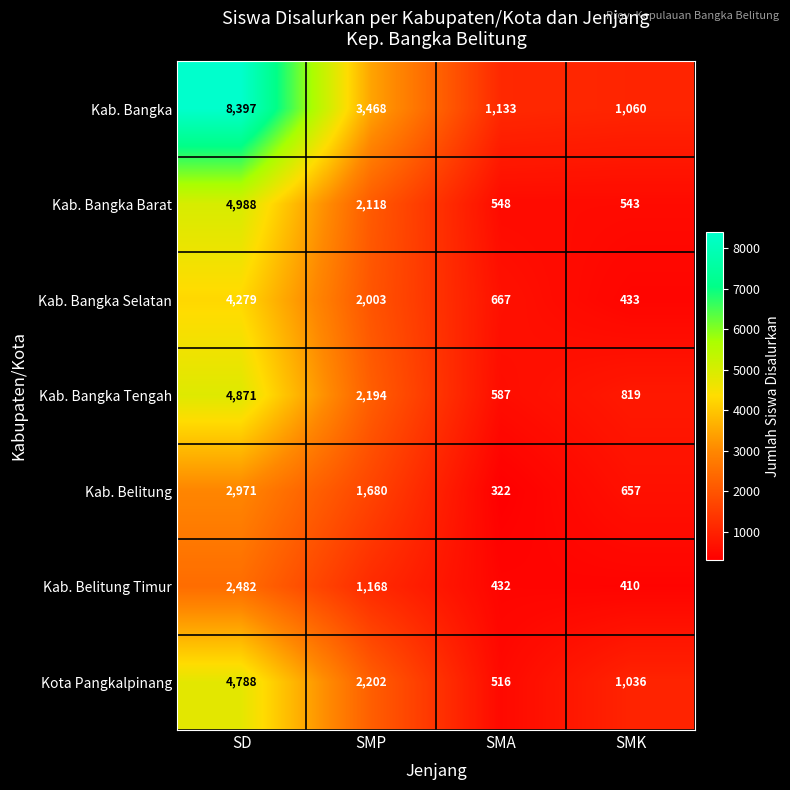

The Kab. Bangka Tengah series shows 7385 at SD. True or false?

False